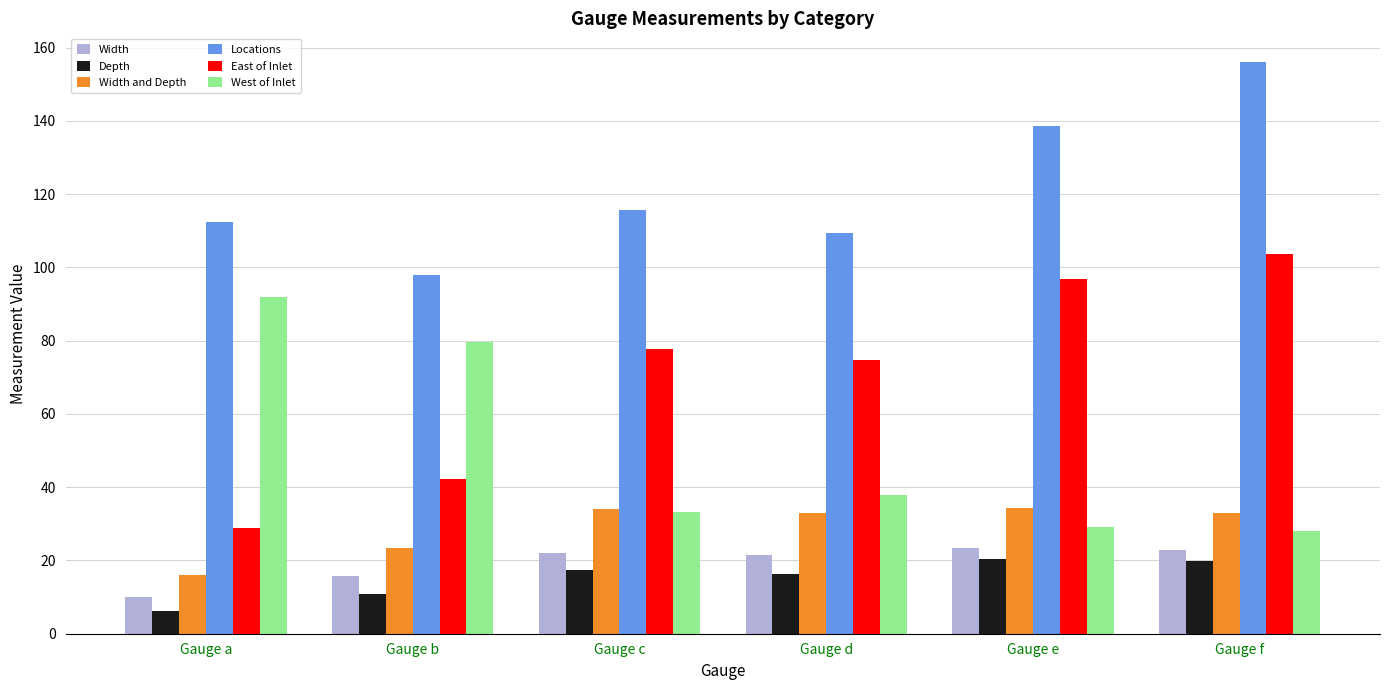

What is the greatest value displayed?

156.1